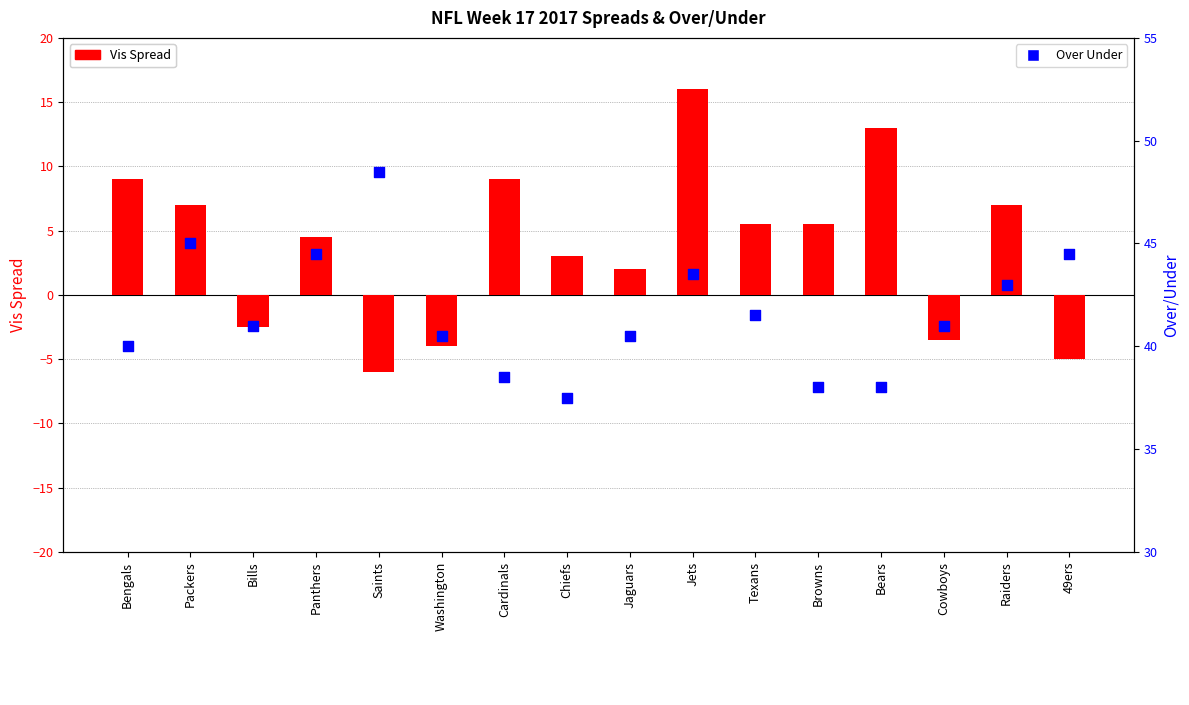

At how many categories does at least one series exceed 24?

16